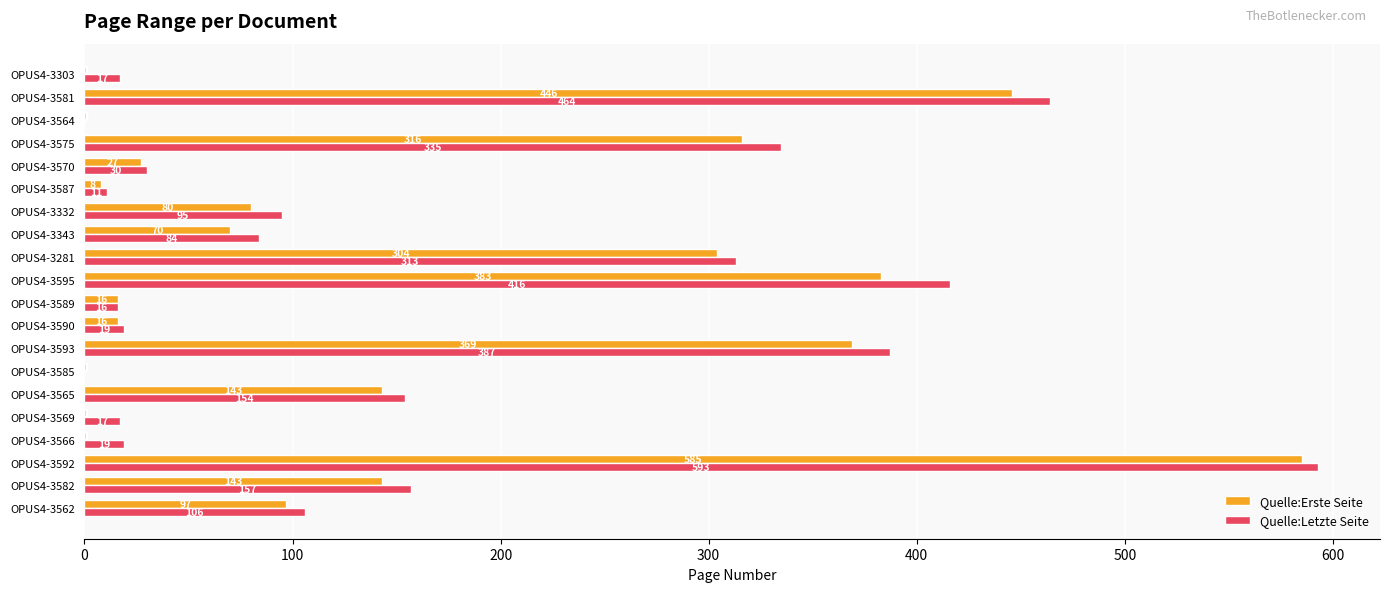

Which category has the highest value in the Quelle:Letzte Seite series?

OPUS4-3592